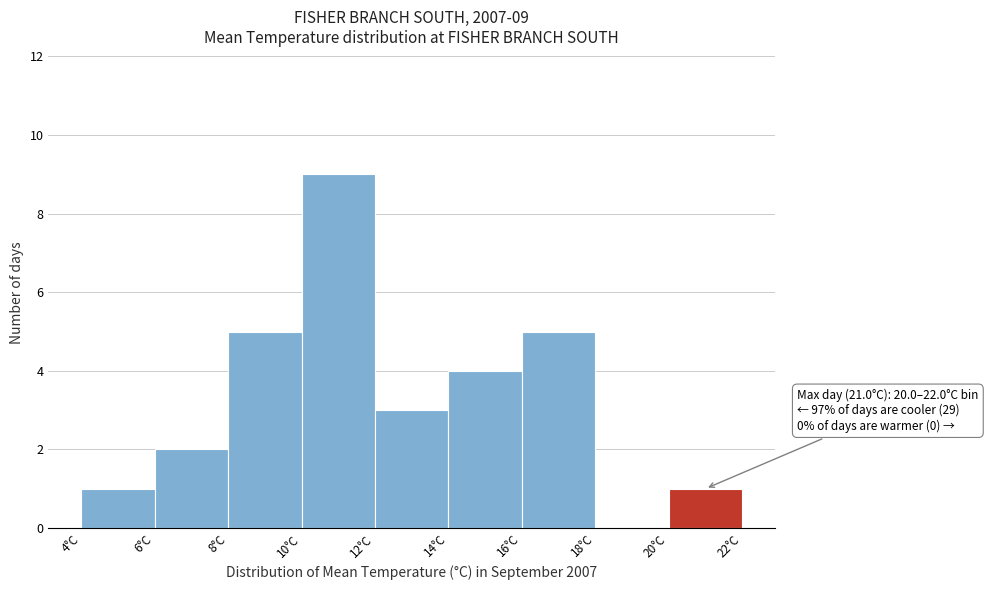

Which range on the x-axis has the tallest bar?

10 to 12